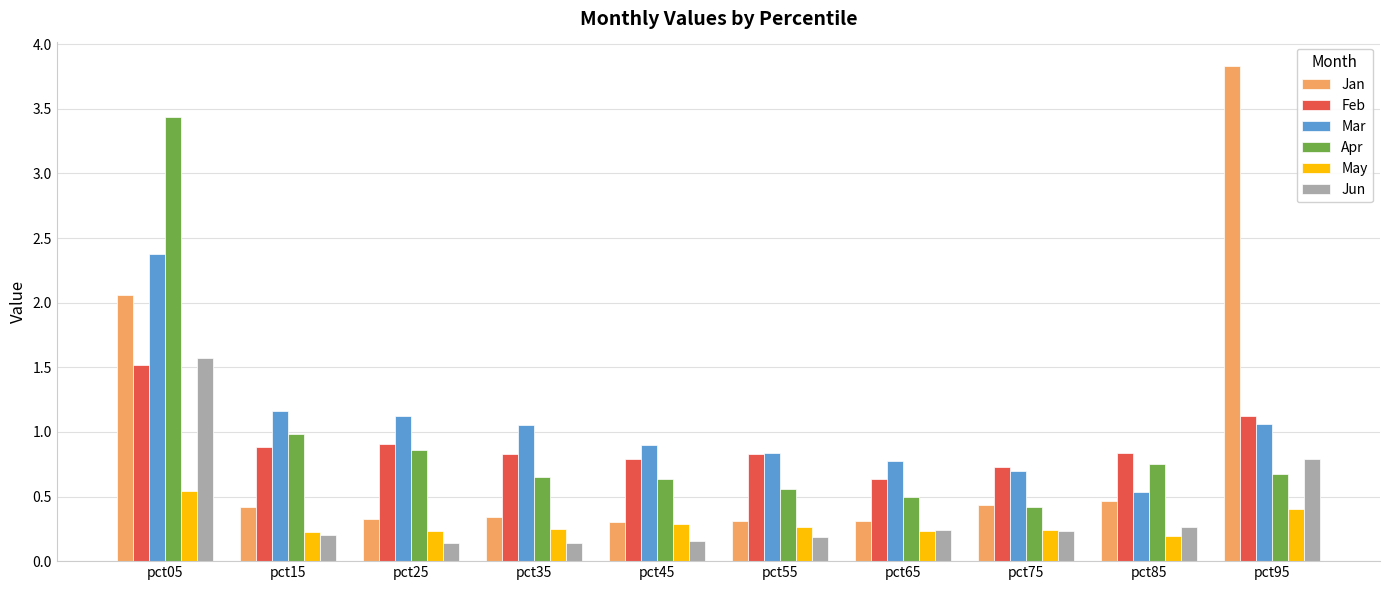

What is the maximum value shown in the chart?

3.8